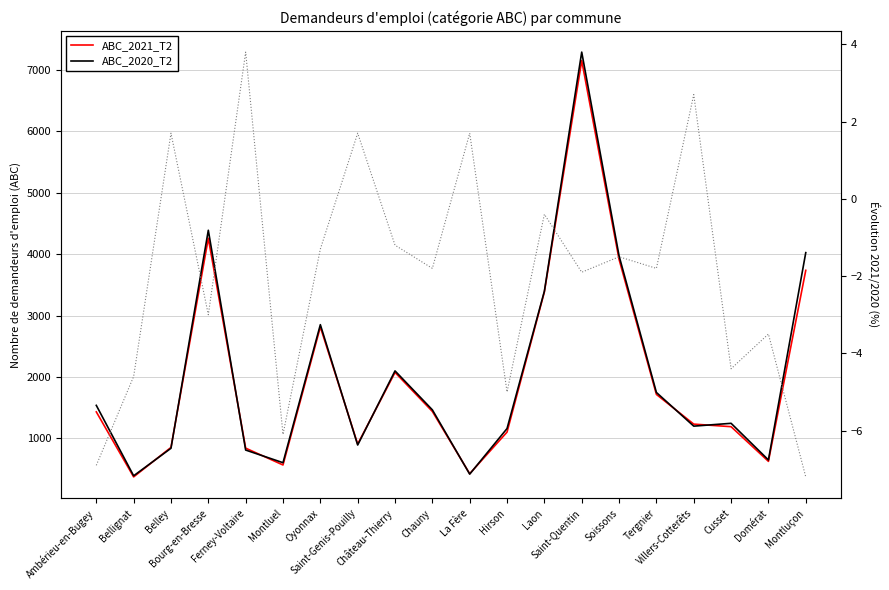

True or false: Évolution % has a value of -1.1 at Bourg-en-Bresse.

False